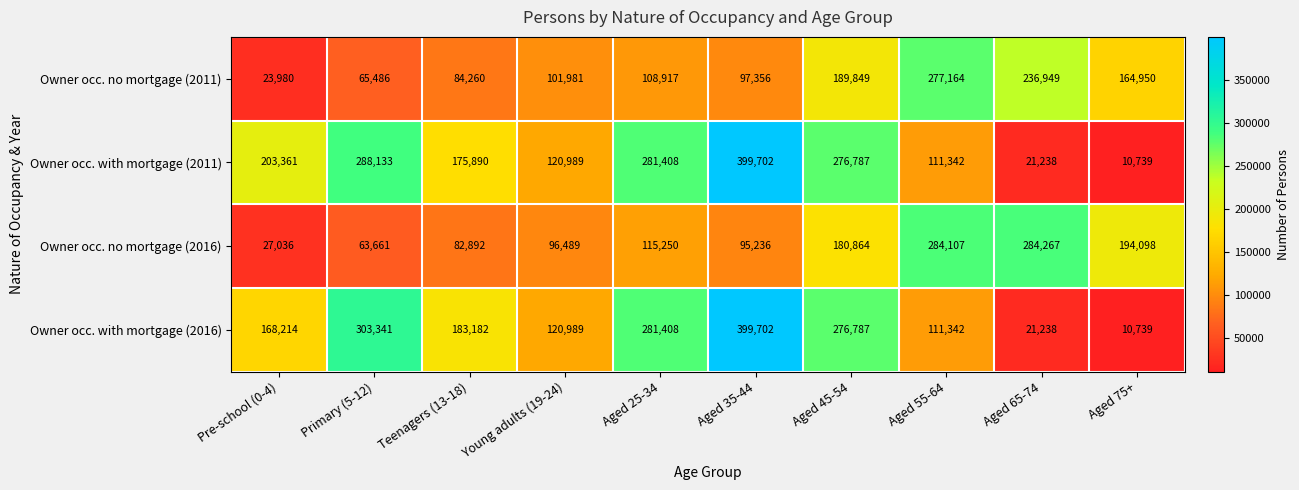

Which category has the lowest value across all series?

Aged 75+